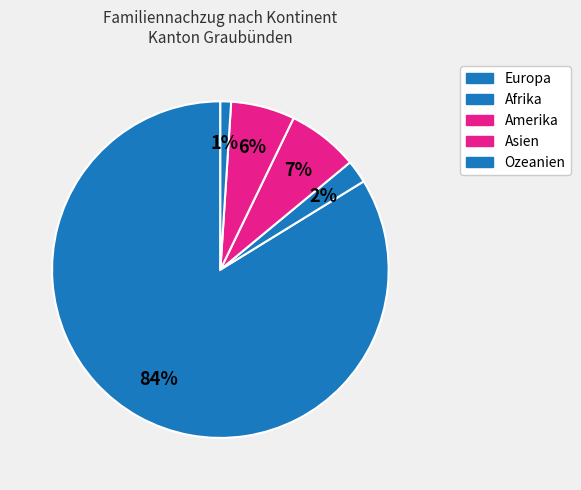

What is the total percentage of Afrika and Ozeanien?

3.2%